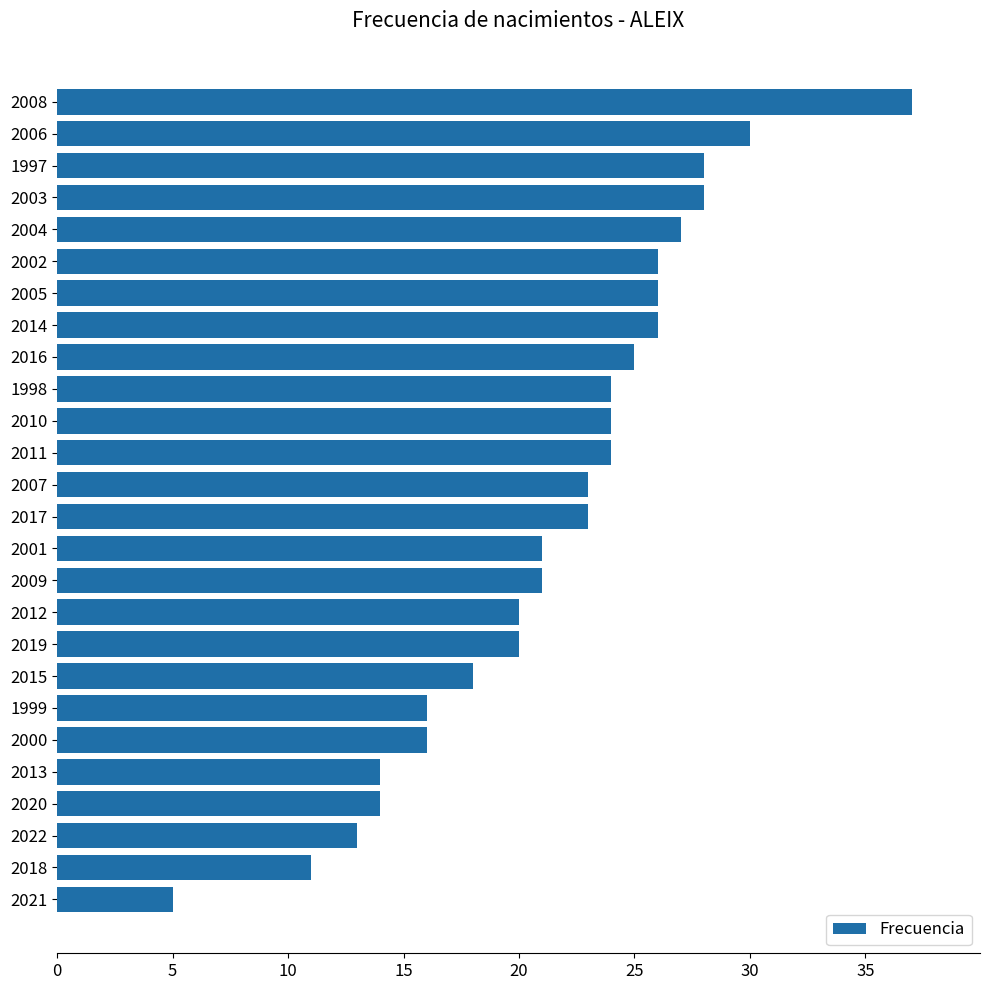

What is the average value?

22